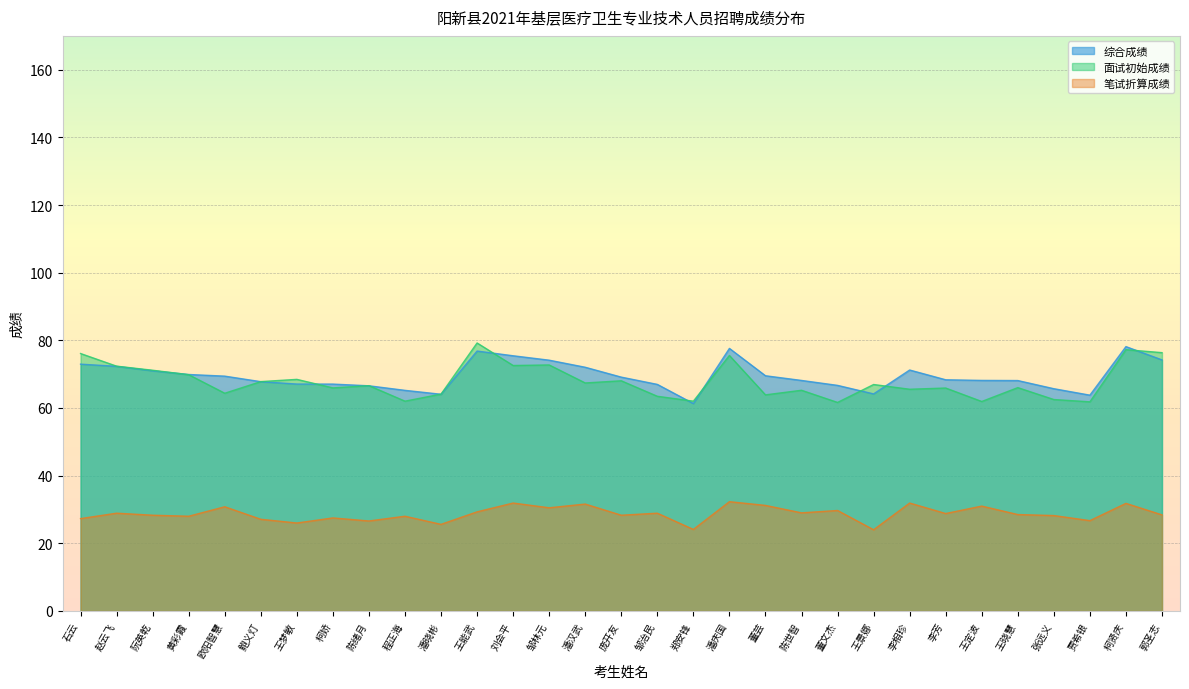

What is the label of the 7th point from the right?

李芳